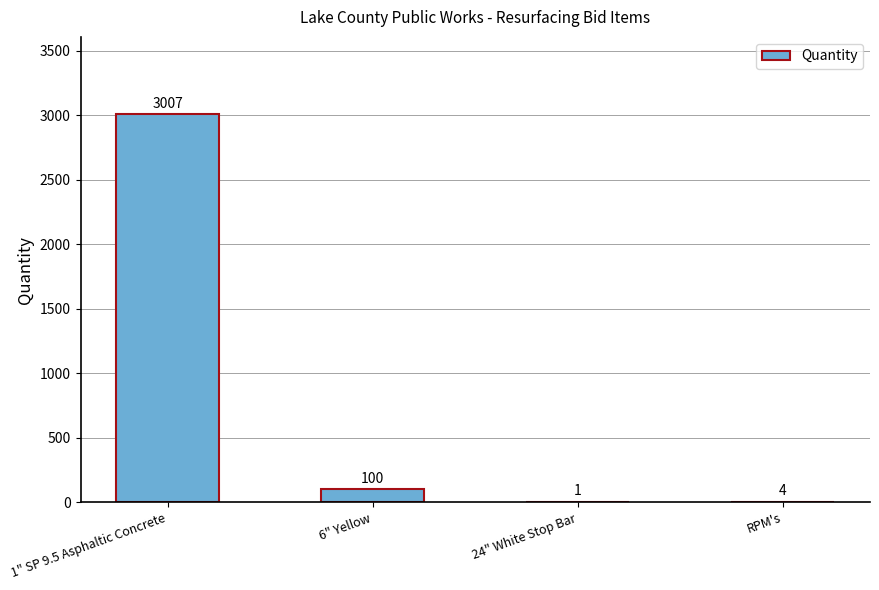

Is it true that the value at RPM's is 4?

True